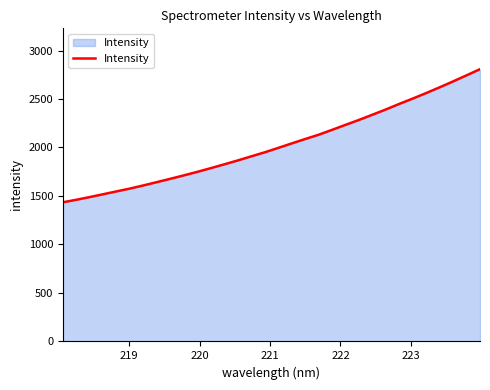

What is the smallest value displayed?

1434.9